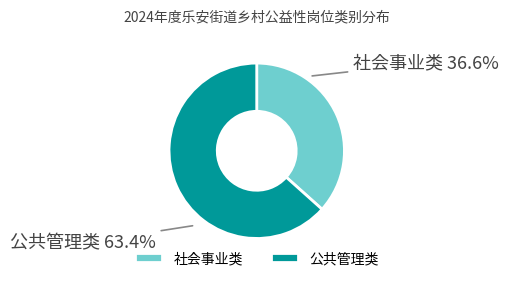

Between 社会事业类 and 公共管理类, which is larger?

公共管理类